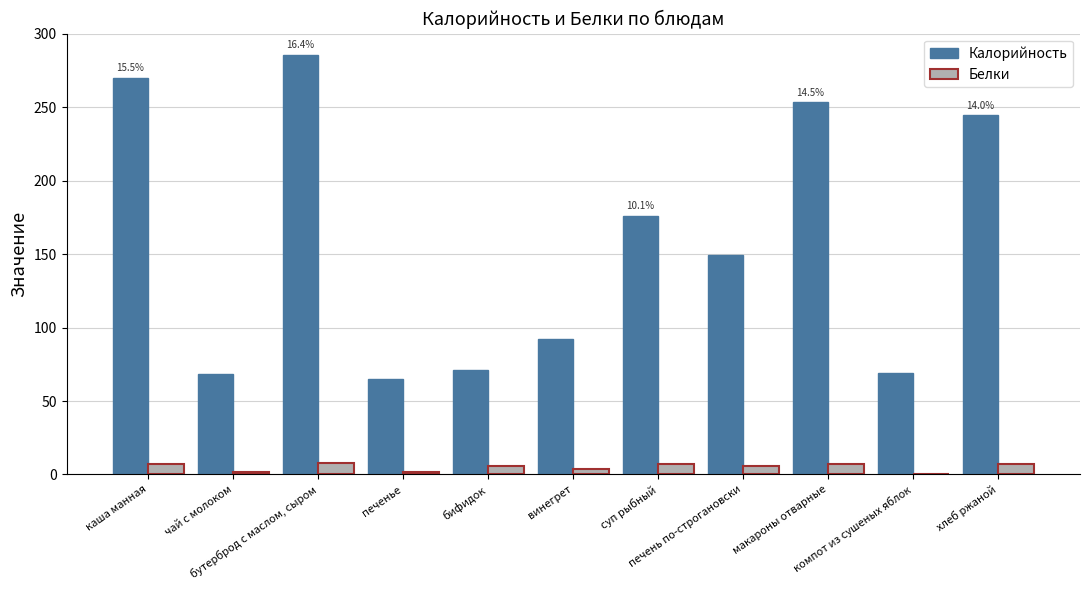

What is the maximum value for Белки?

8.1